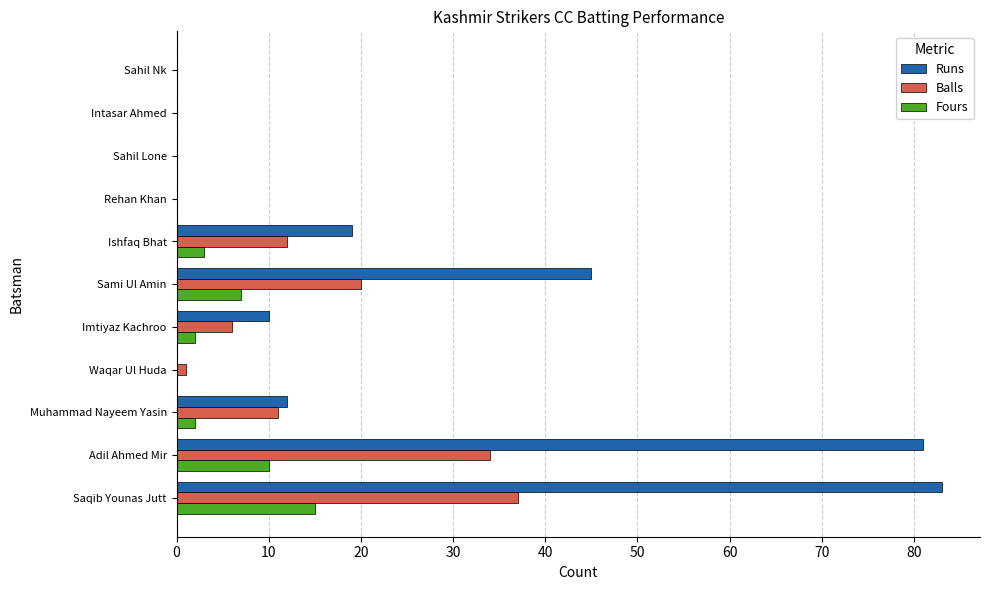

Which series changed the most between Saqib Younas Jutt and Muhammad Nayeem Yasin?

Runs